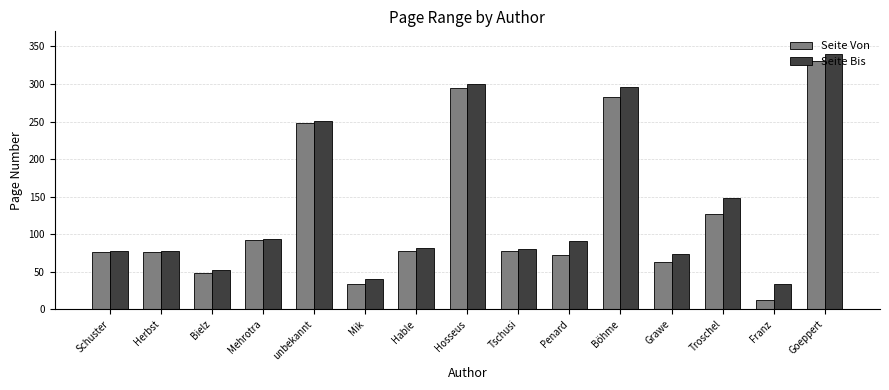

Which series has the widest spread of values?

Seite Von